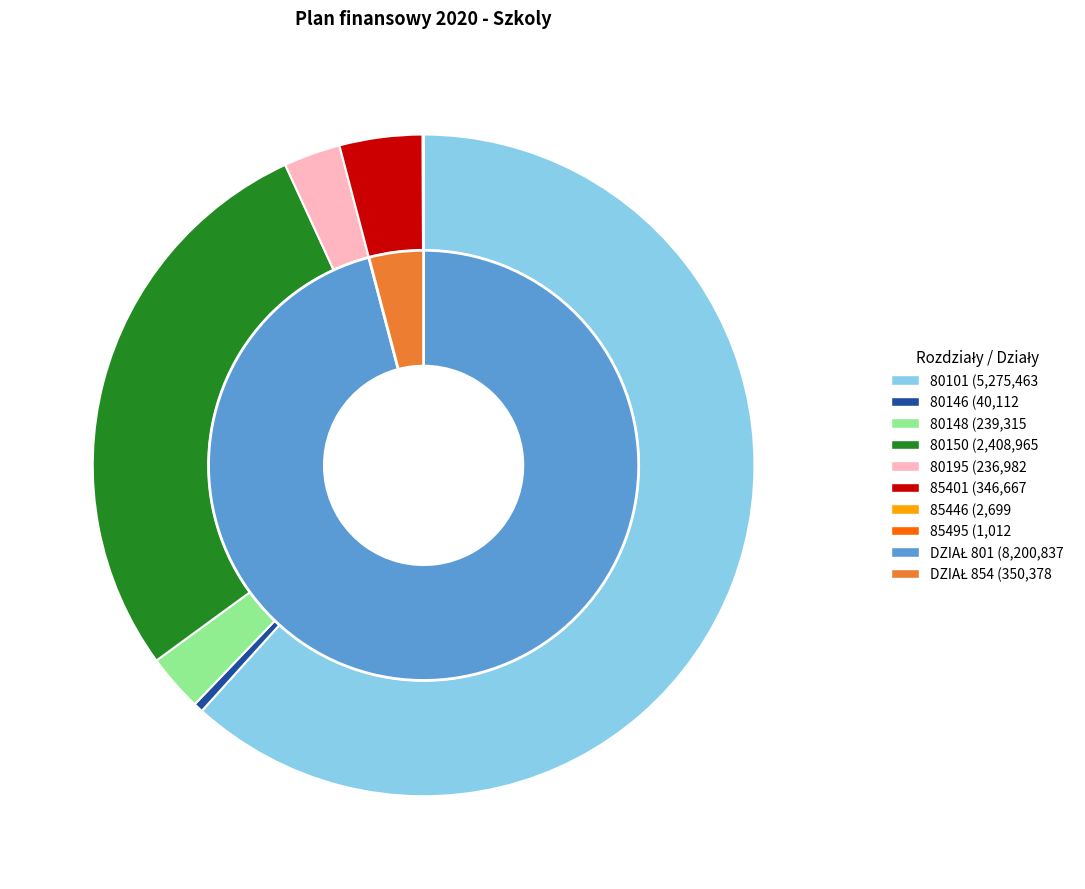

True or false: 80101 accounts for 62% of the total.

True